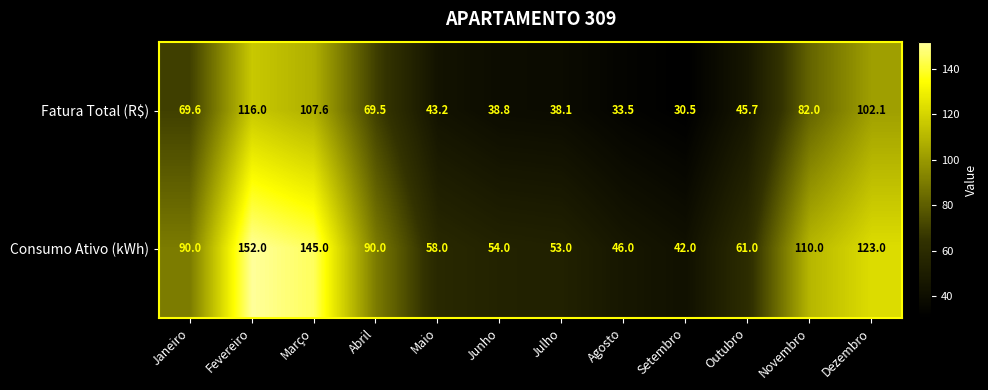

At how many categories does at least one series exceed 47?

10